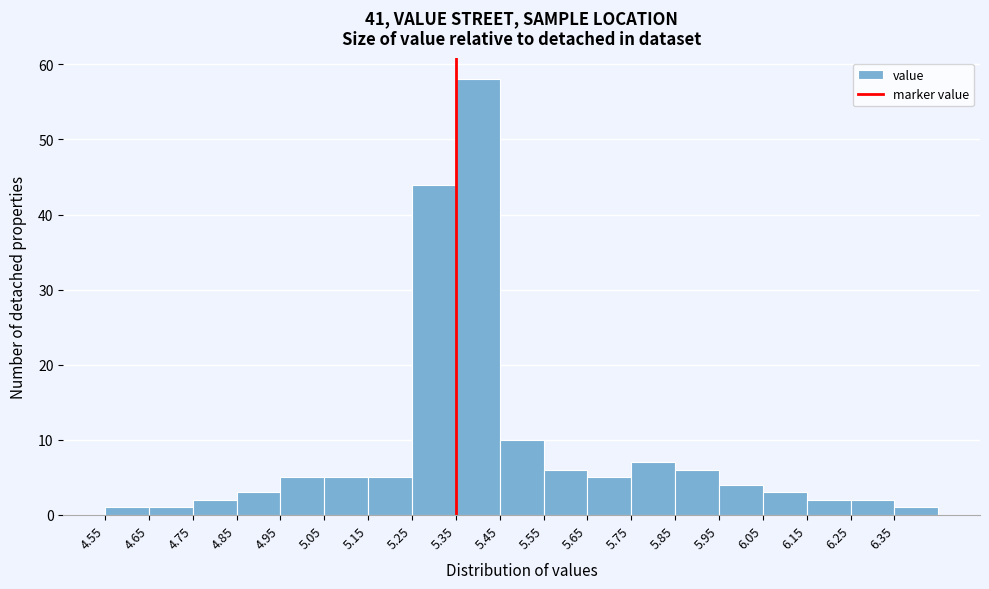

Over which range of the x-axis is the bar tallest?

5.35 to 5.45